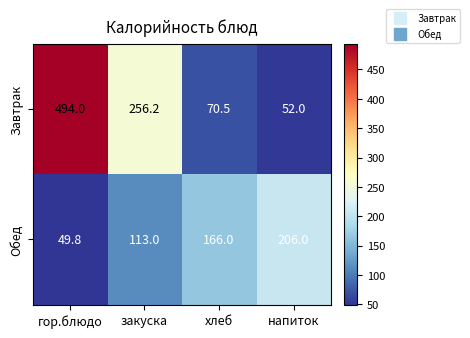

What is the minimum value shown in the chart?

49.8